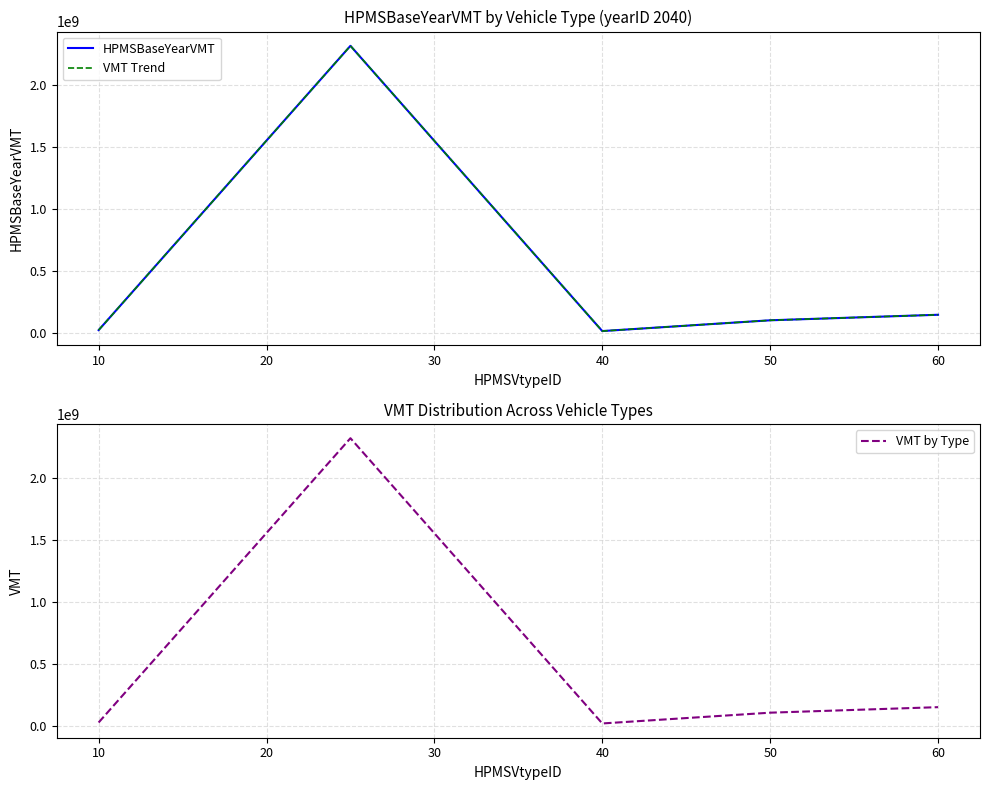

Is this an area chart (filled region under the line)?

No